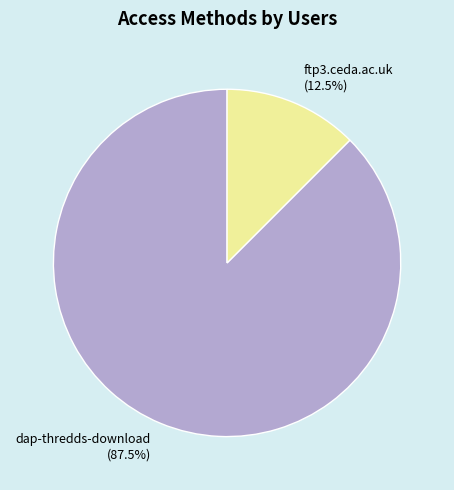

Between dap-thredds-download and ftp3.ceda.ac.uk, which is larger?

dap-thredds-download